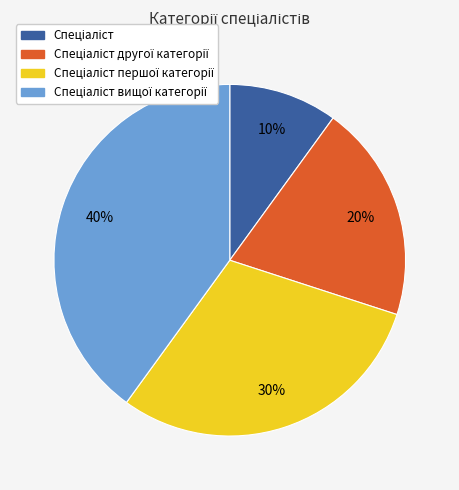

To the nearest percent, what is the difference between the largest and smallest slice percentages?

30%